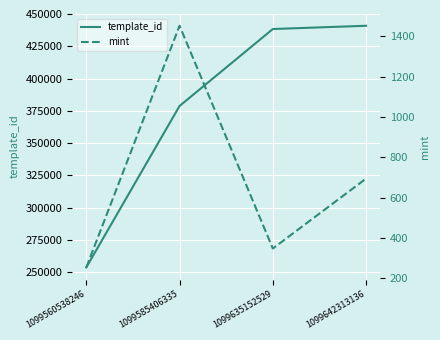

What is the difference between the maximum and minimum values in the template_id series?

187101